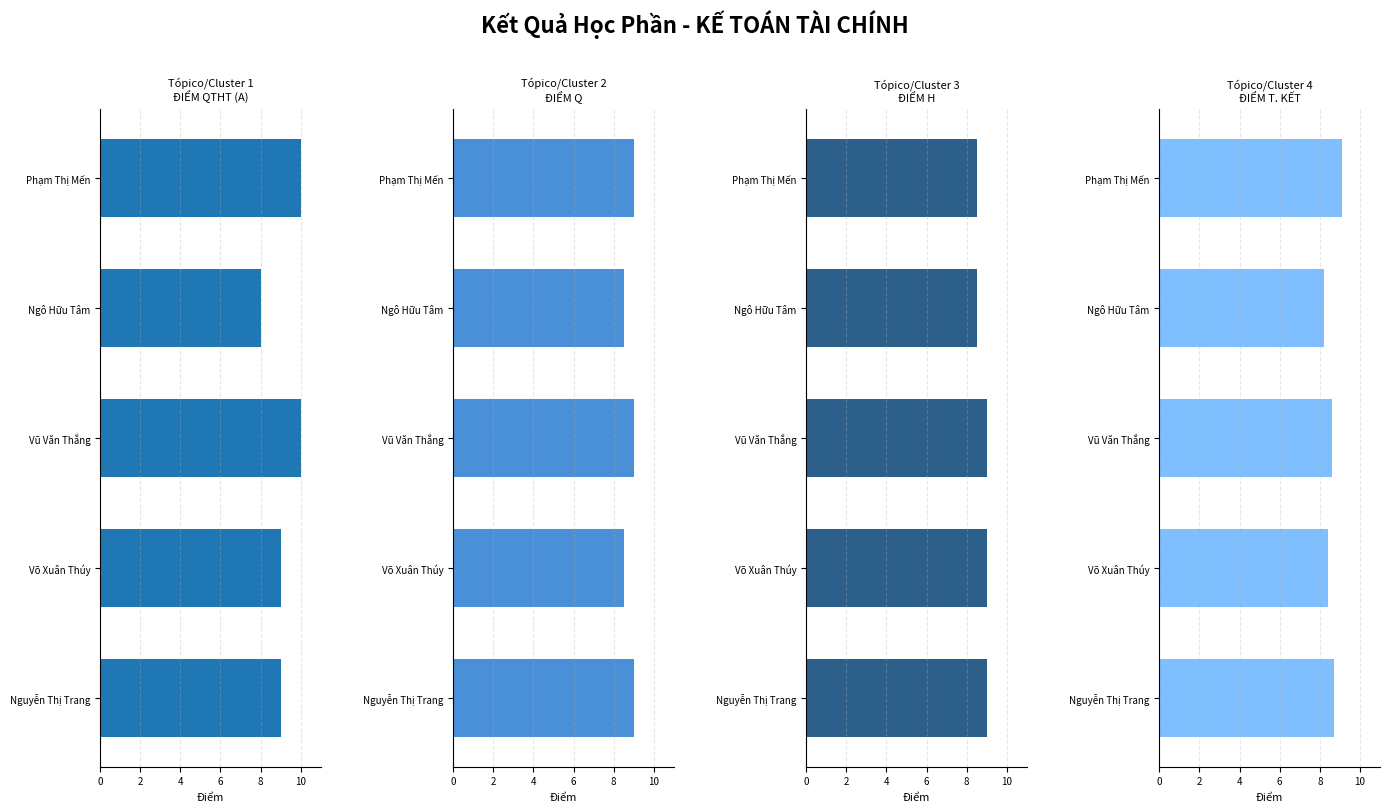

Which series has the widest spread of values?

ĐIỂM QTHT (A)